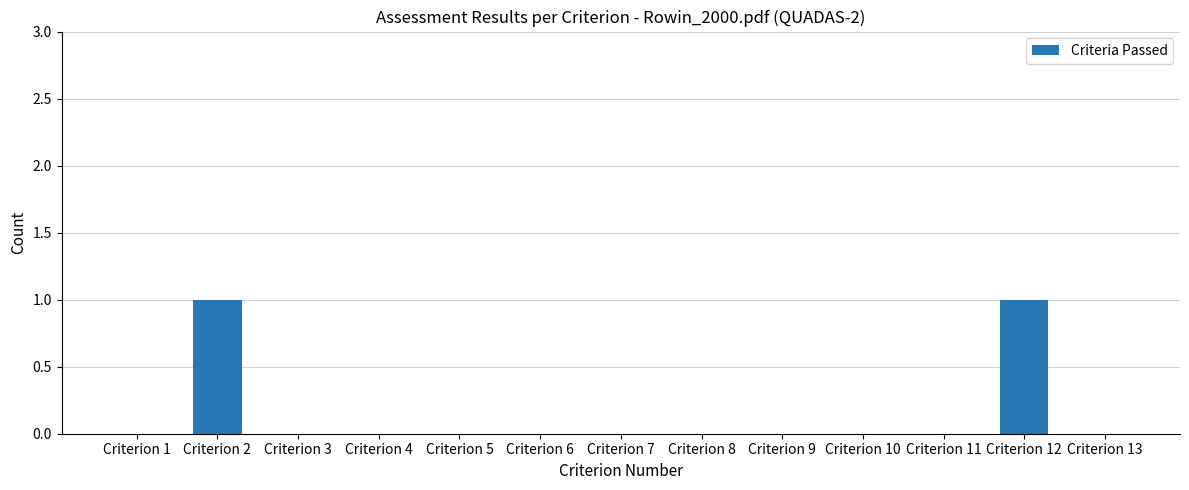

How many series are shown in this chart?

1